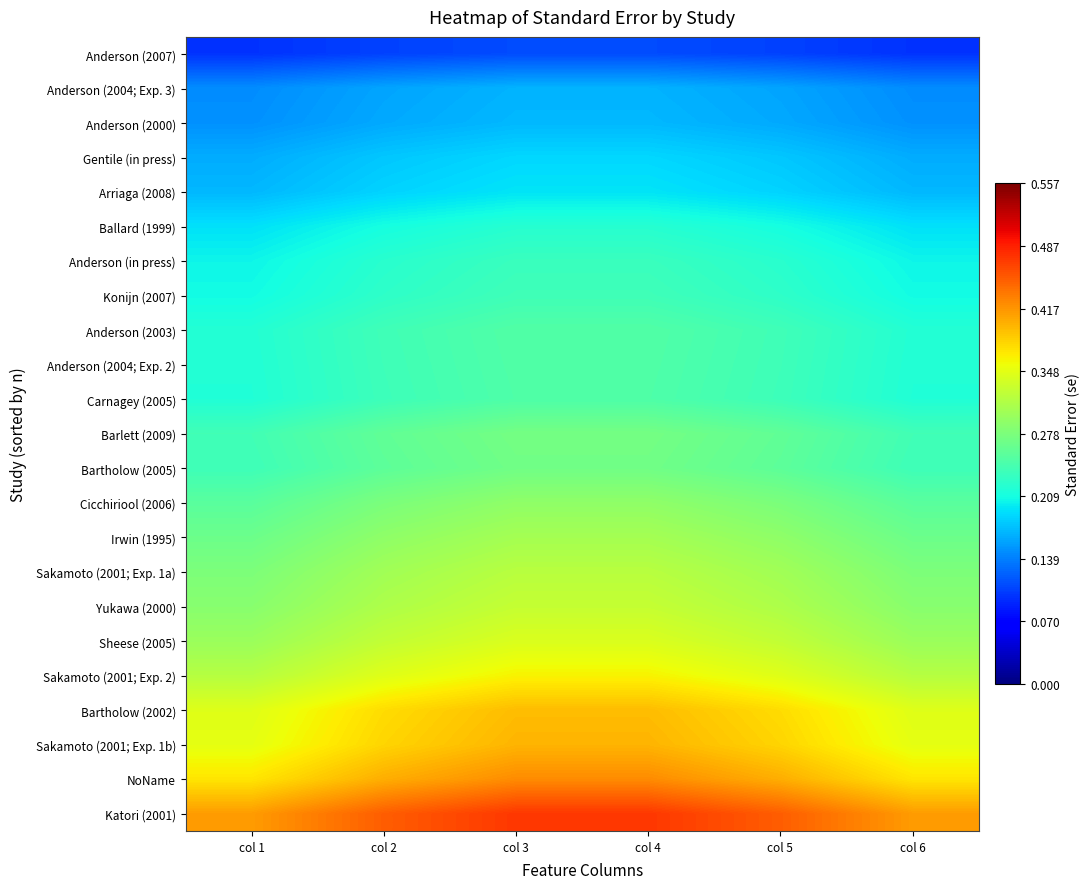

Between col 2 and col 3, which is larger?

col 3